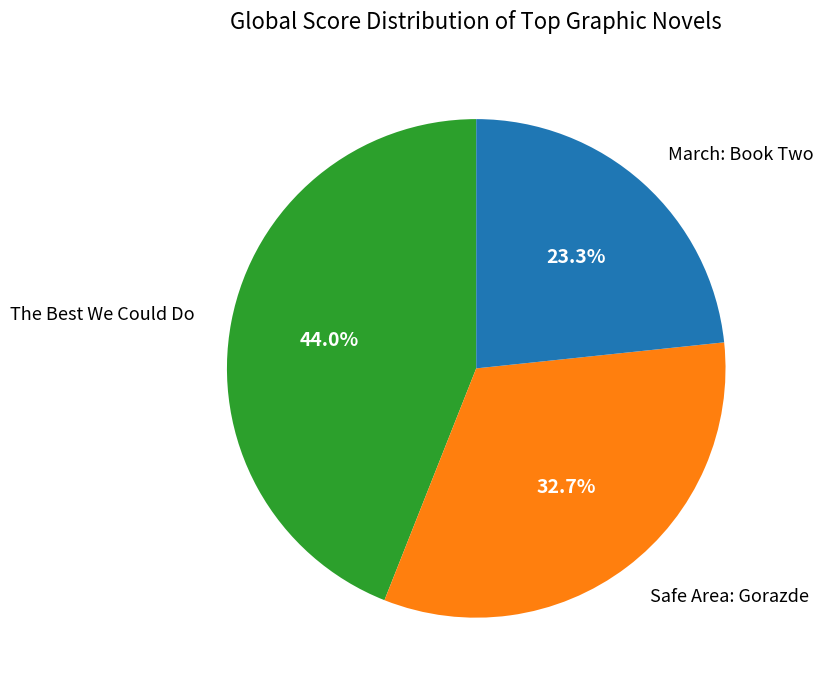

Combined, do Safe Area: Gorazde and March: Book Two account for over 50%?

Yes